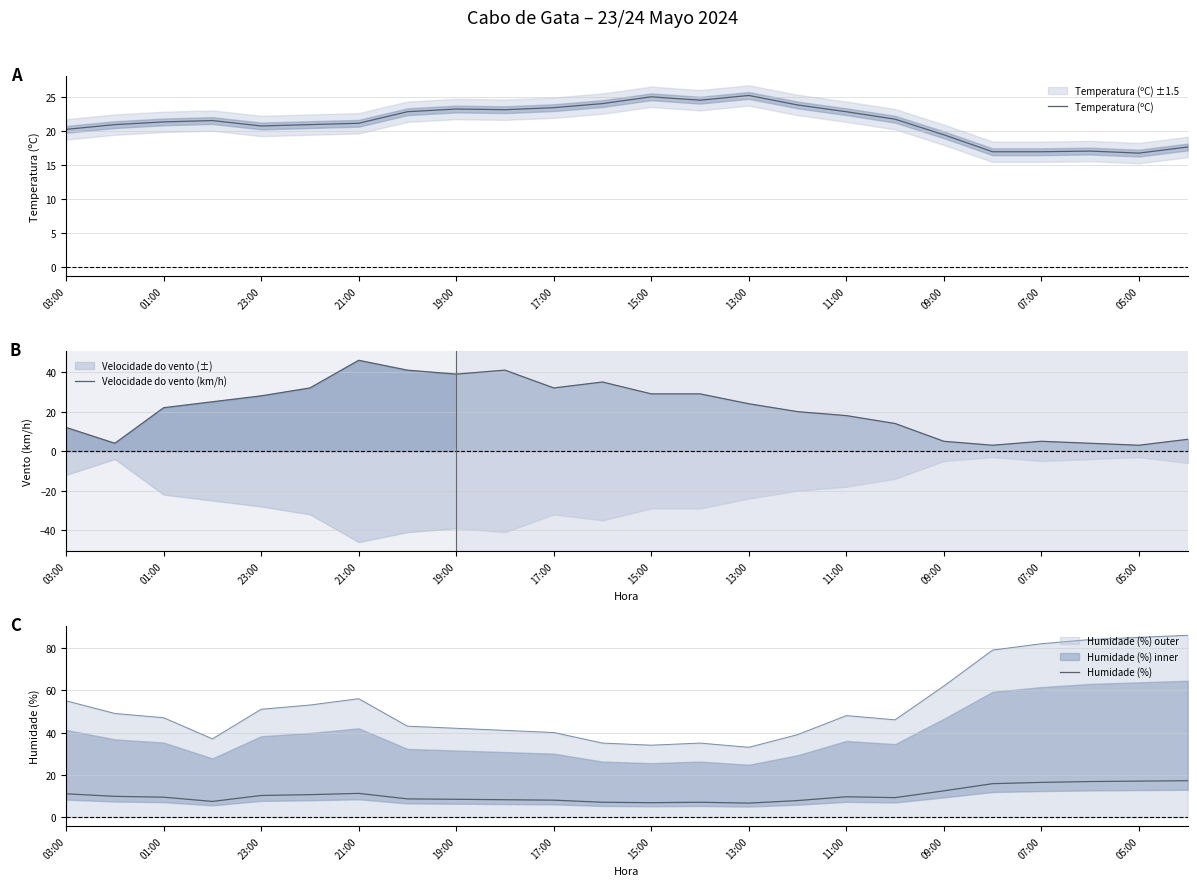

What is the minimum value for Temperatura (ºC)?

16.8